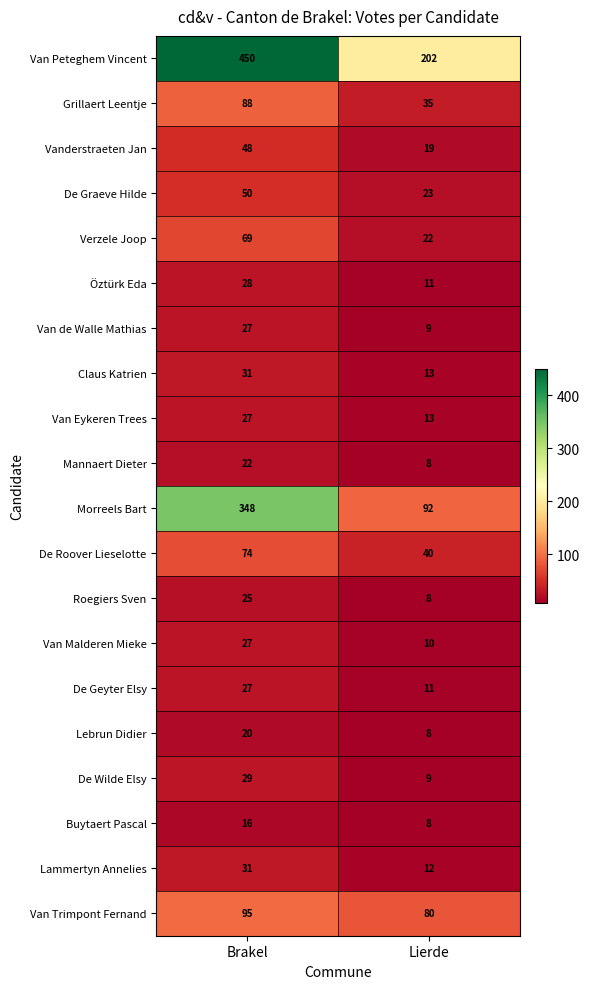

Which category has the lowest value across all series?

Lierde